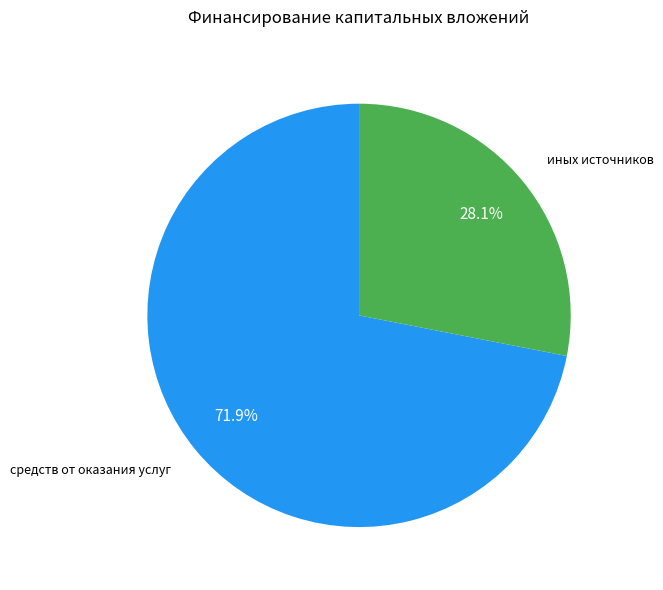

To the nearest percent, what is the difference between the largest and smallest slice percentages?

44%